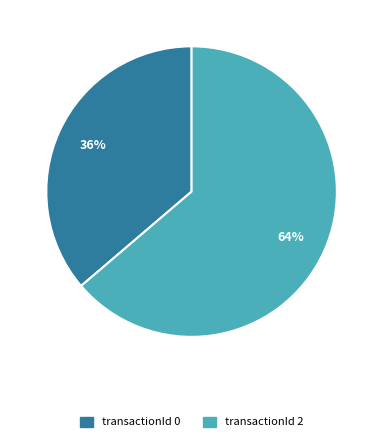

To the nearest percent, what is the combined percentage of transactionId 2 and transactionId 0?

100%